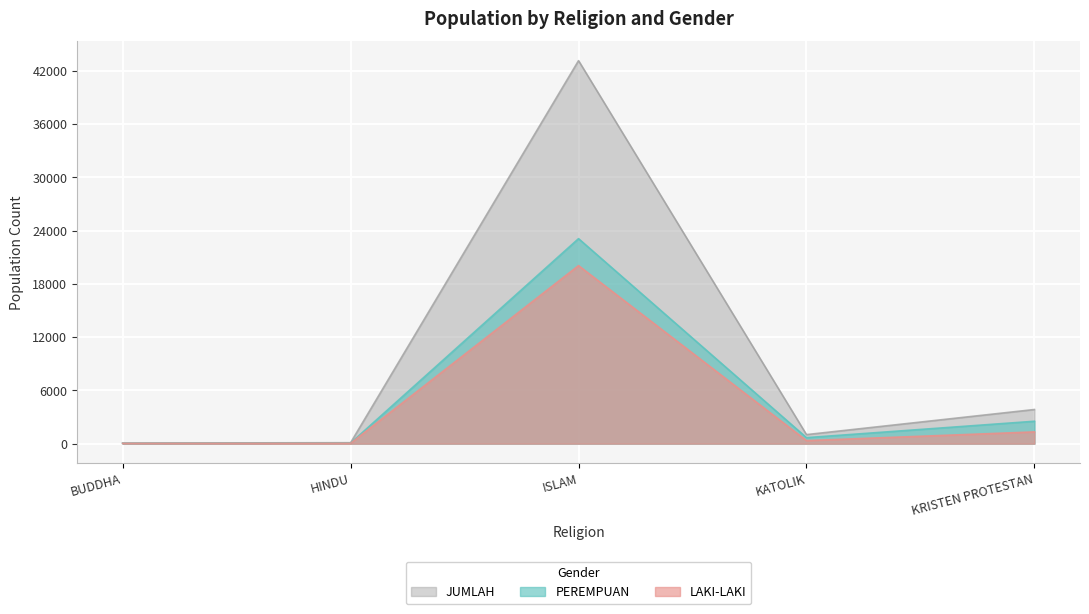

How many lines are shown in the chart?

3